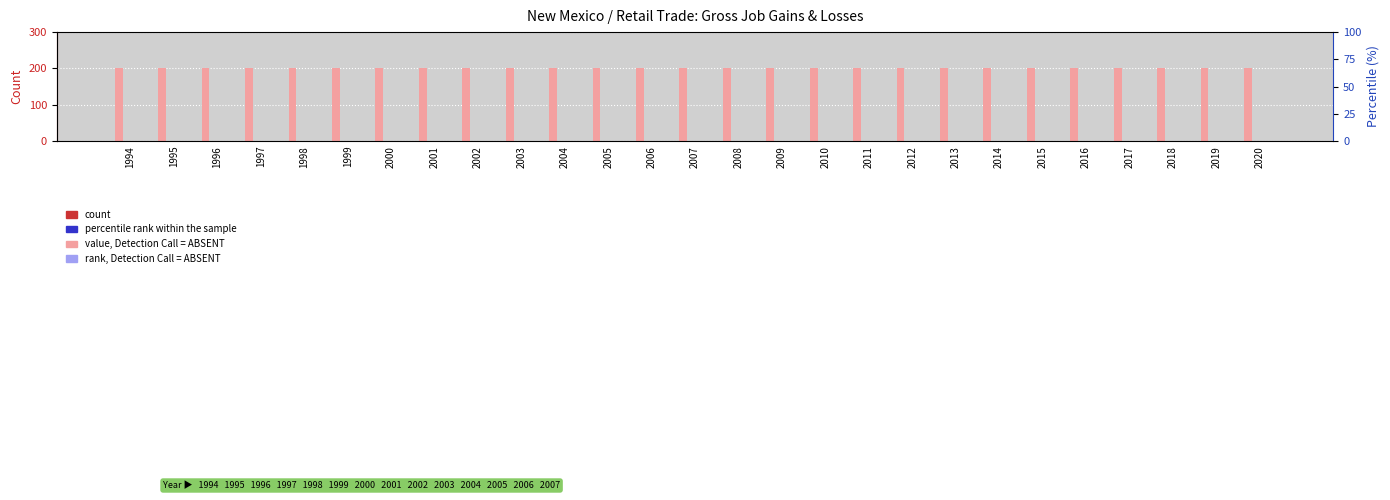

List the labels in order of Contracting Establishments value, largest first.

1994, 1995, 1996, 1997, 1998, 1999, 2000, 2001, 2002, 2003, 2004, 2005, 2006, 2007, 2008, 2009, 2010, 2011, 2012, 2013, 2014, 2015, 2016, 2017, 2018, 2019, 2020